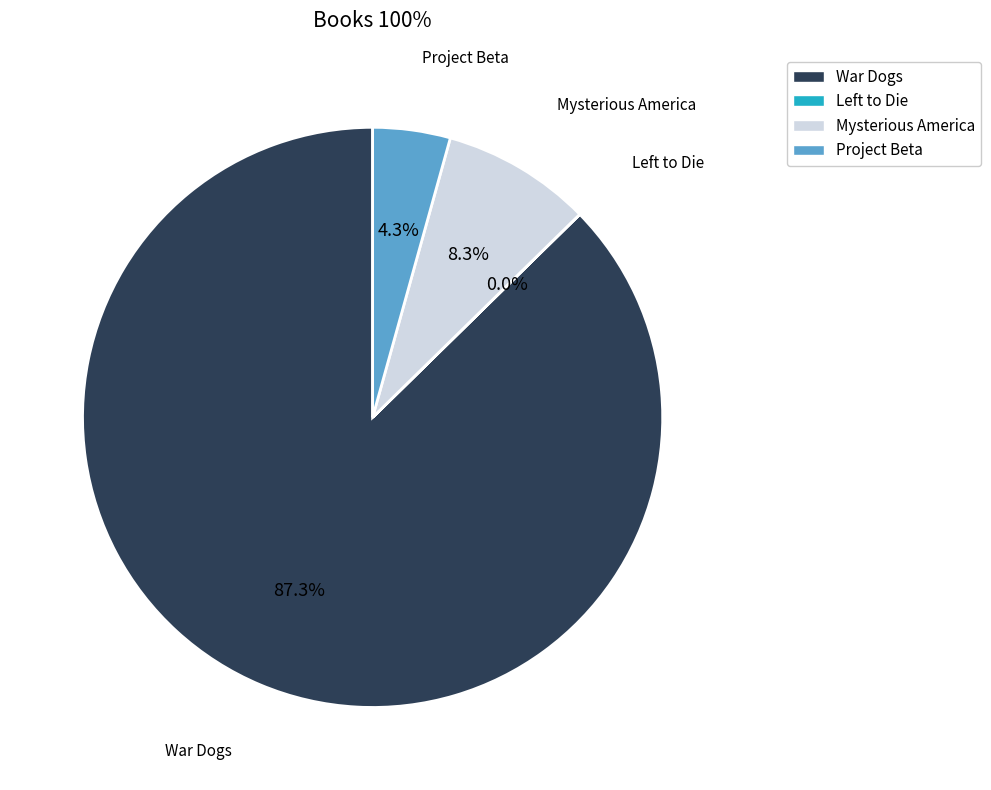

Is the sum of War Dogs and Mysterious America greater than half?

Yes